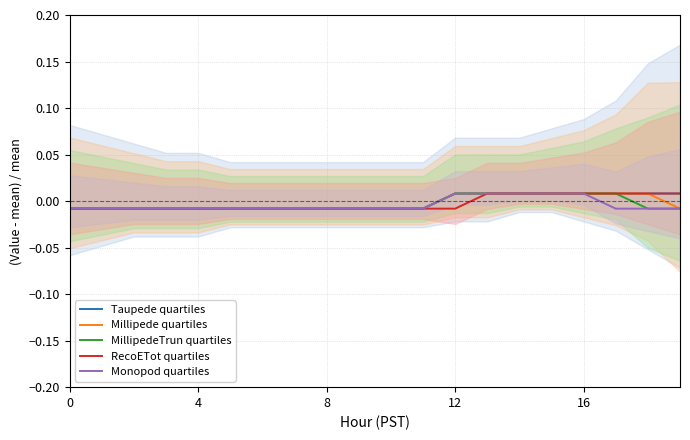

At which label does MillipedeTrun quartiles first exceed 0?

12